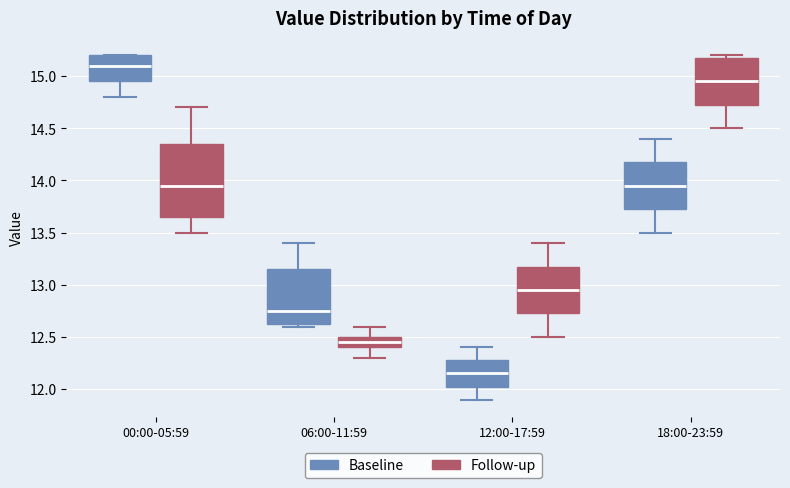

Which box has the lowest median line?

12:00-17:59 (Baseline)